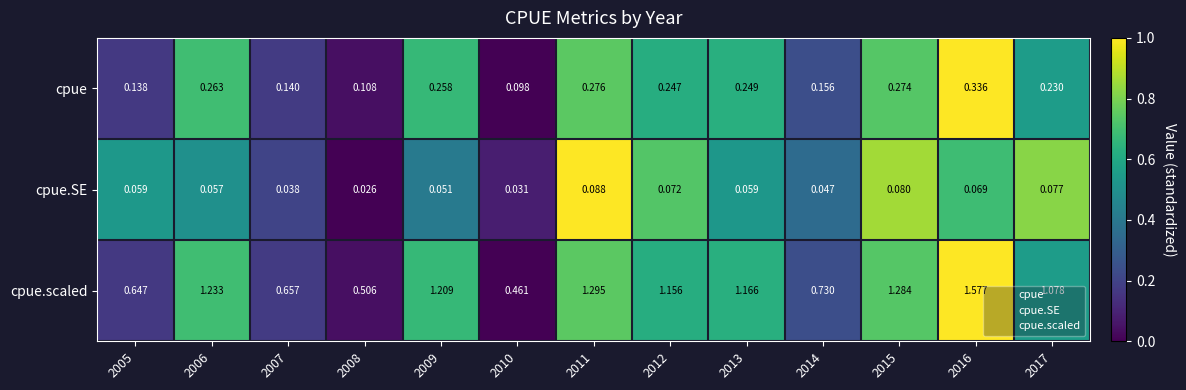

List the series in order of their overall mean, highest first.

cpue.scaled, cpue, cpue.SE